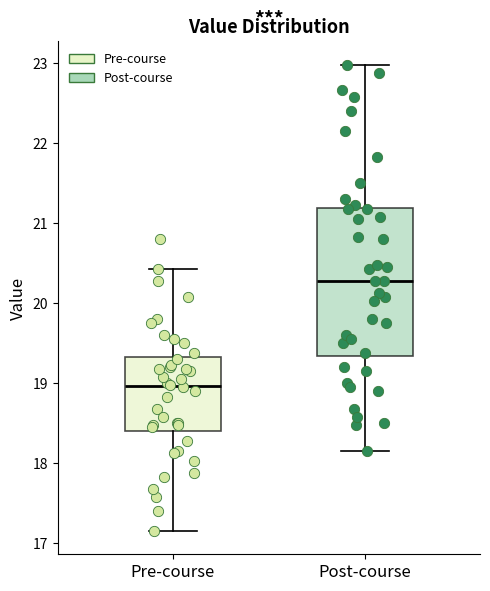

Which box's median line is the highest?

Post-course